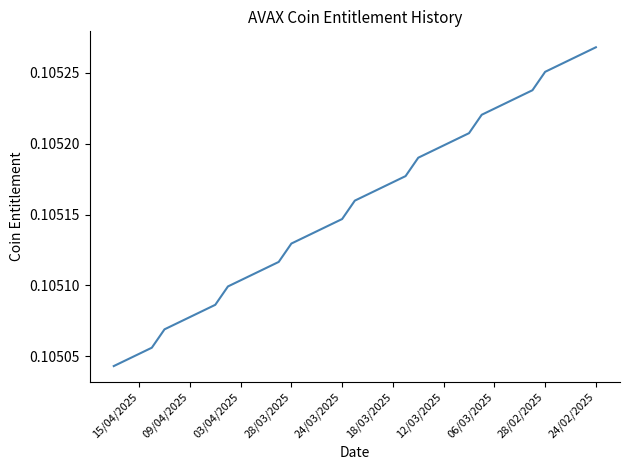

What is the minimum value shown in the chart?

0.1